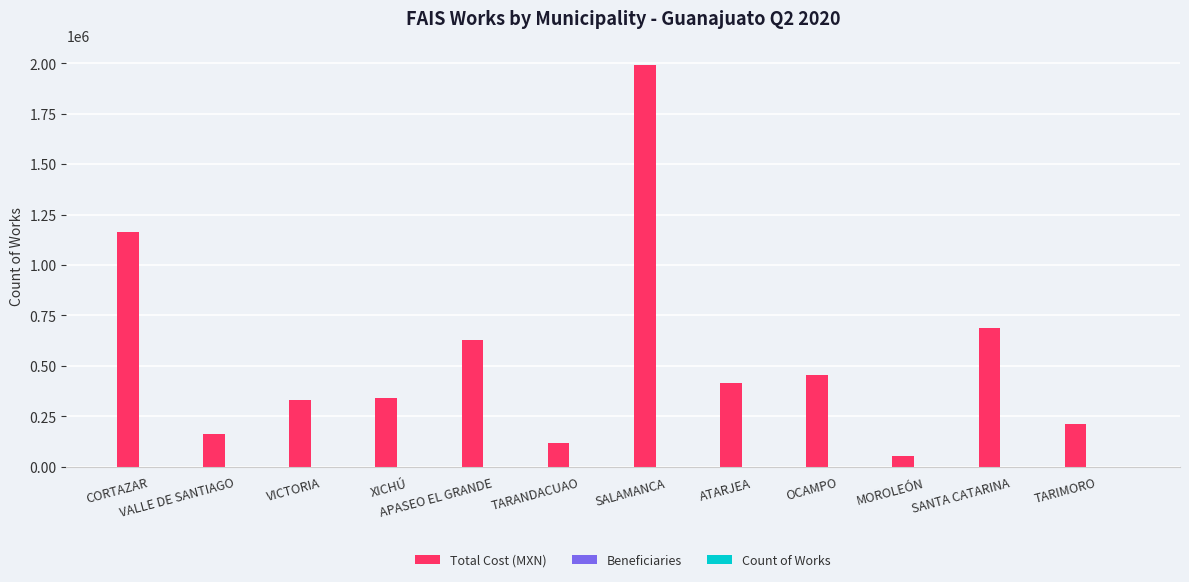

At which category is the sum across all series the highest?

SALAMANCA